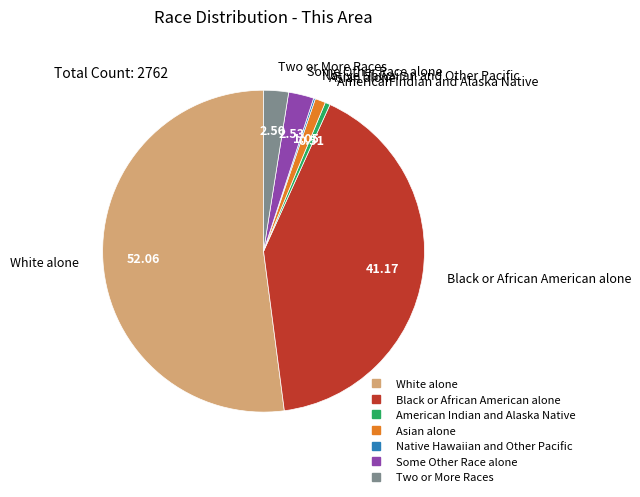

What is the ratio of the value at Two or More Races to the value at Some Other Race alone?

1.0